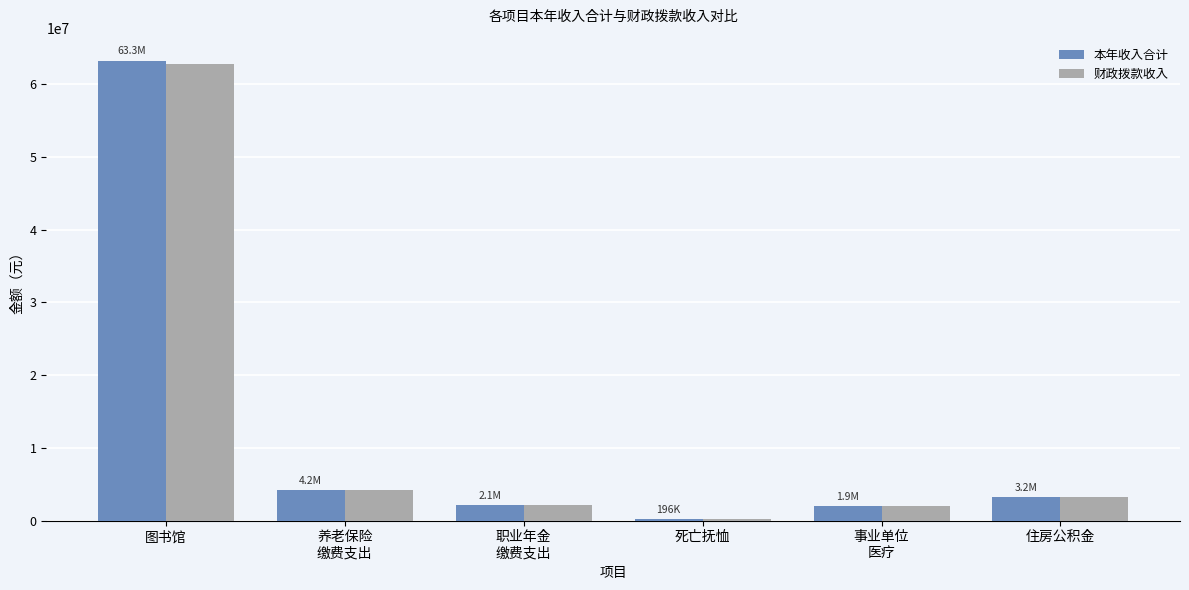

What is the maximum value for 本年收入合计?

63256706.7